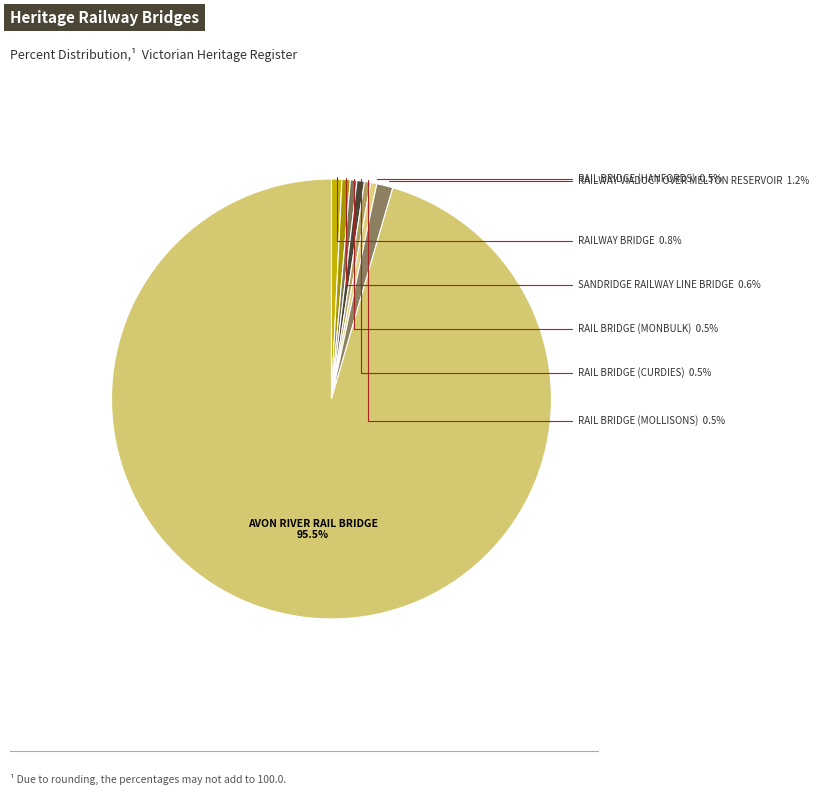

Does any single category account for the majority?

Yes